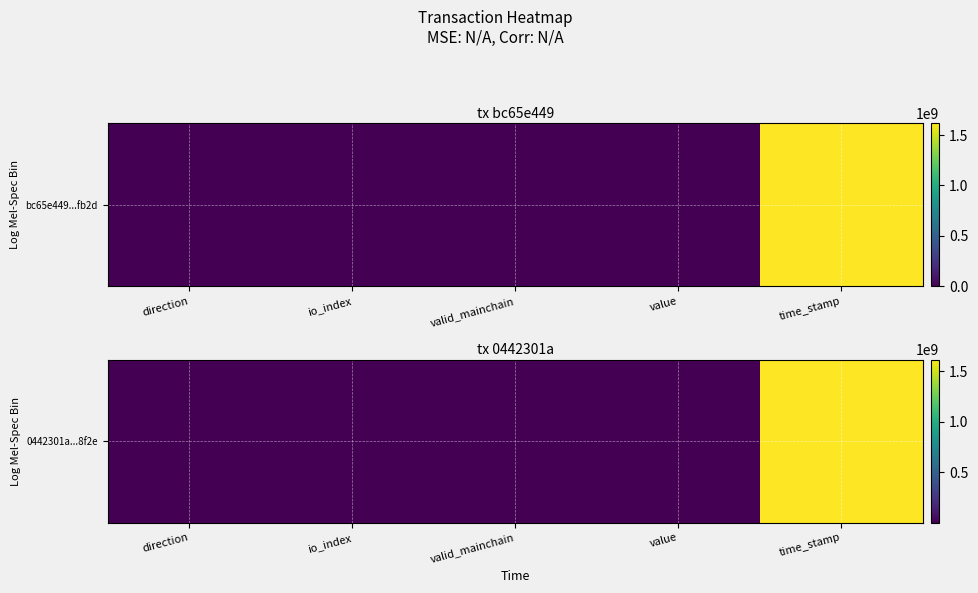

At which label is the value closest to 808785457?

value